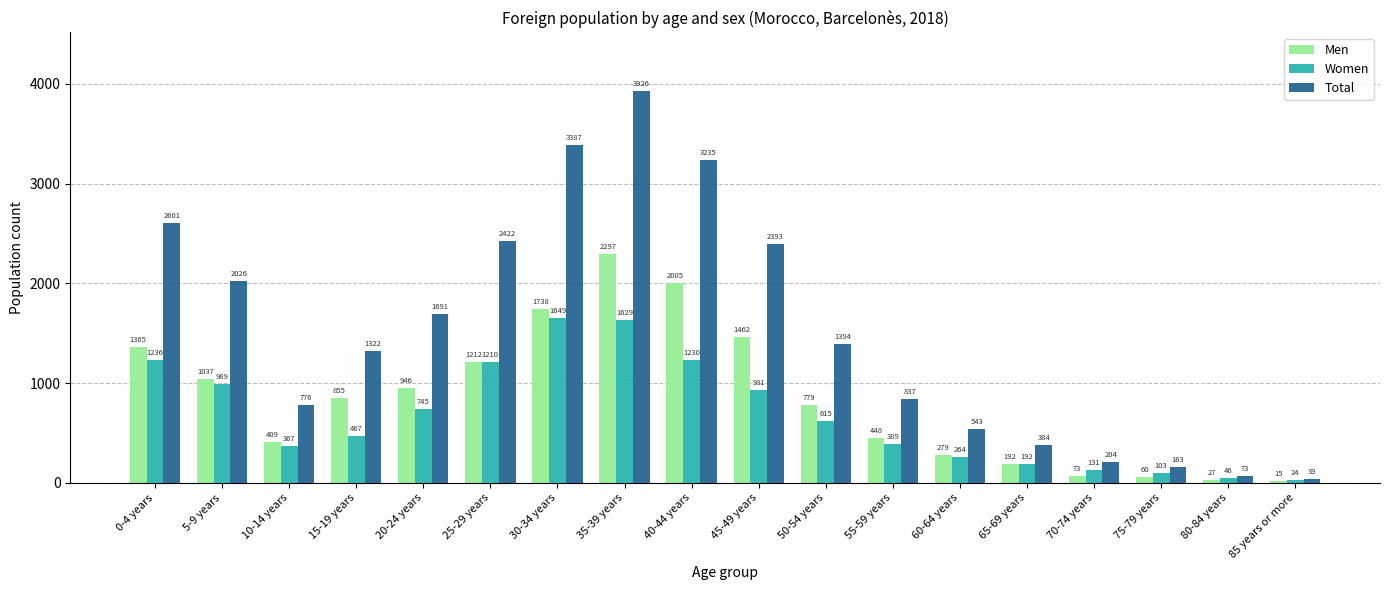

What is the sum of all Total values?

27416